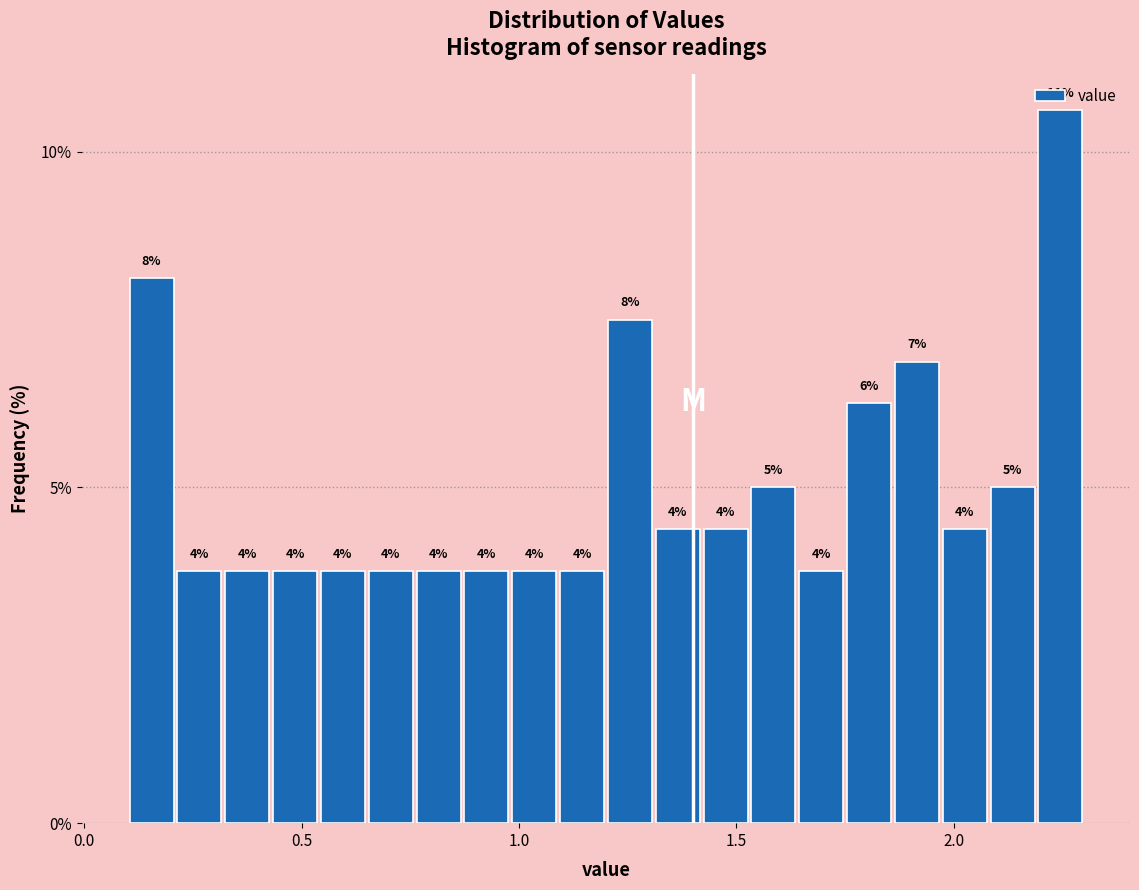

Read against the x-axis, roughly where is the centre of the tallest bar?

2.25